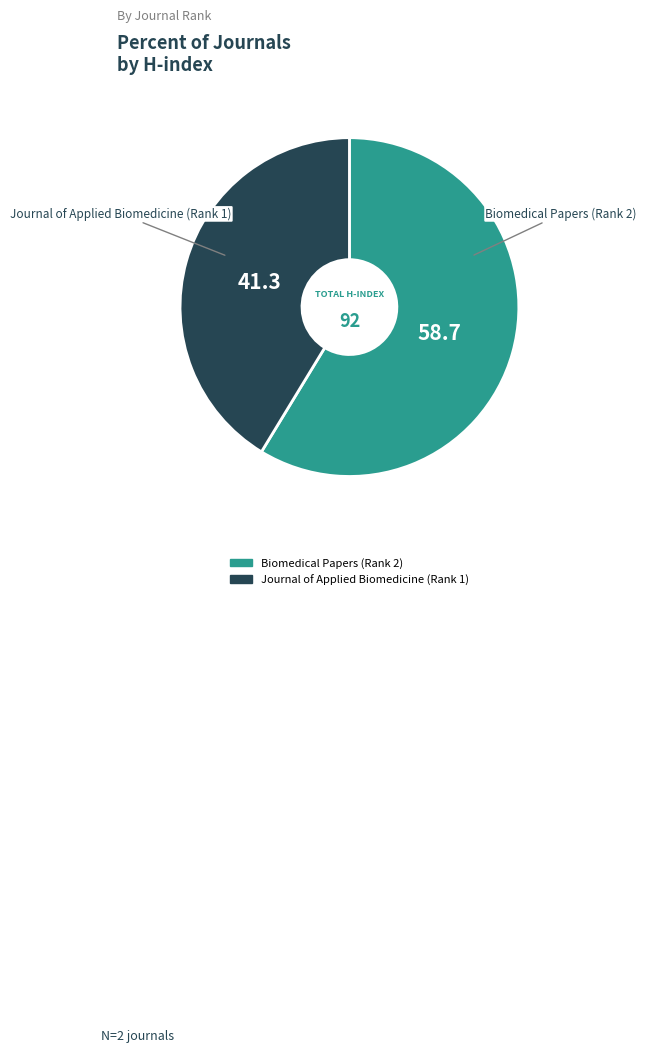

Is the sum of Journal of Applied Biomedicine (Rank 1) and Biomedical Papers (Rank 2) greater than half?

Yes